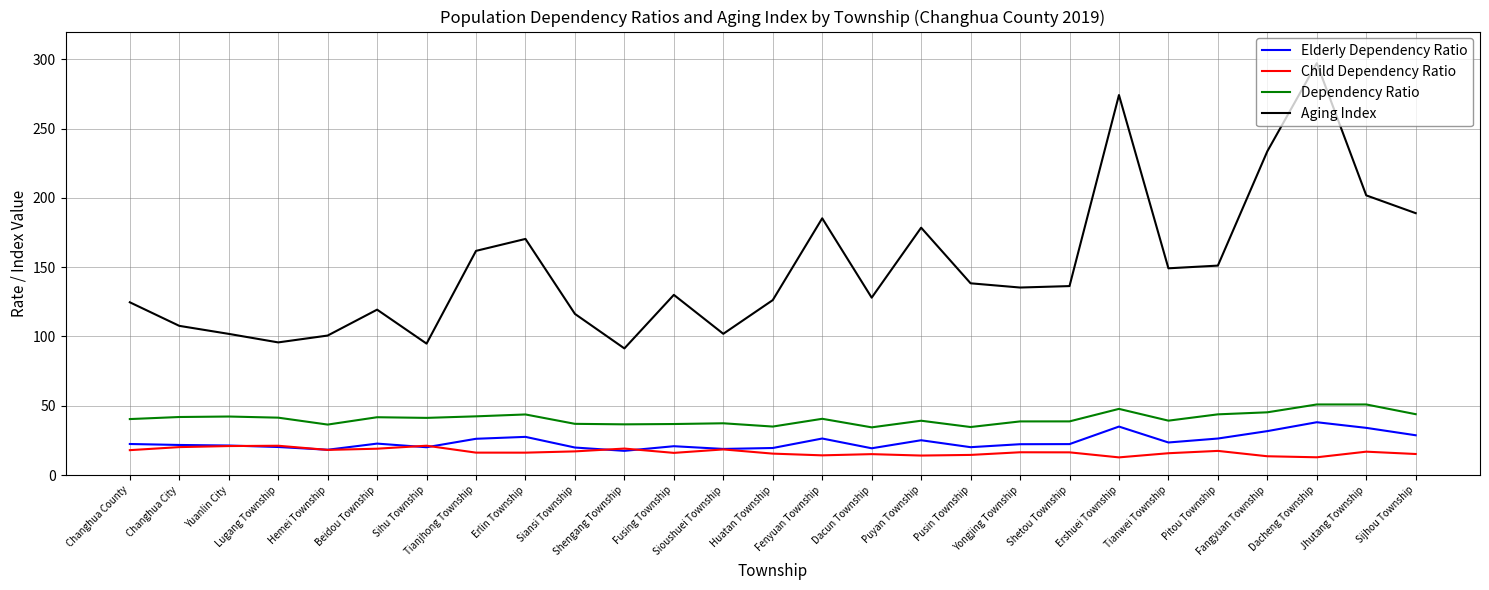

Is it true that Dependency Ratio equals 41.4 at Lugang Township?

True